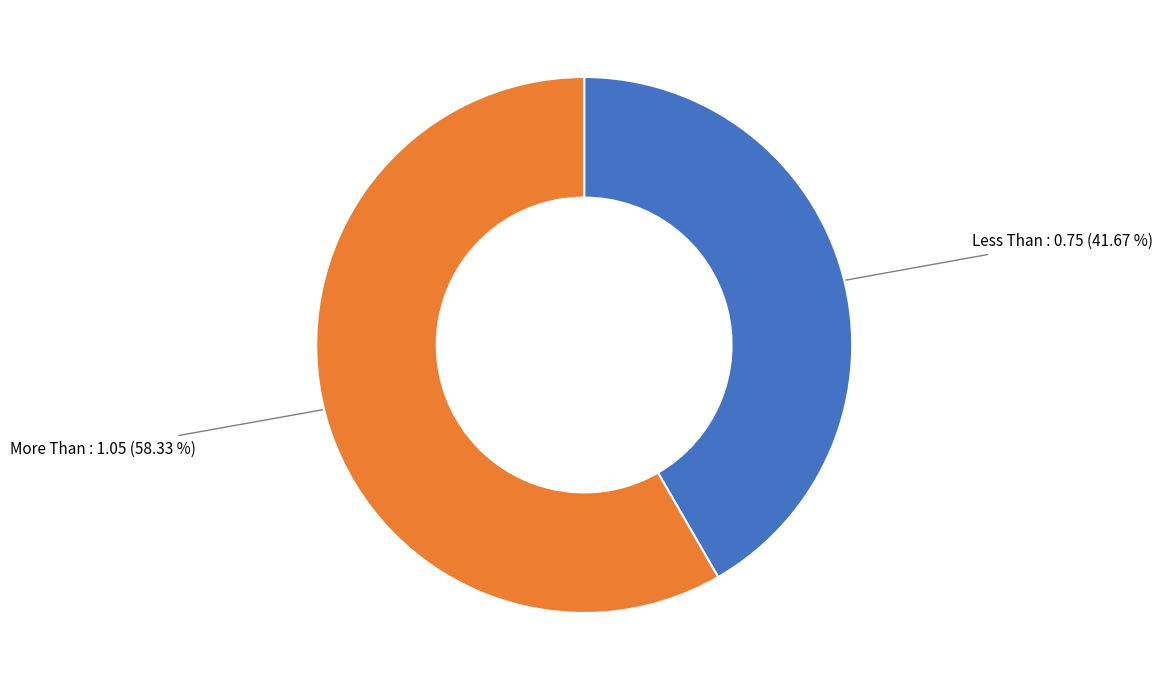

Which slice represents more than half of the pie?

More Than